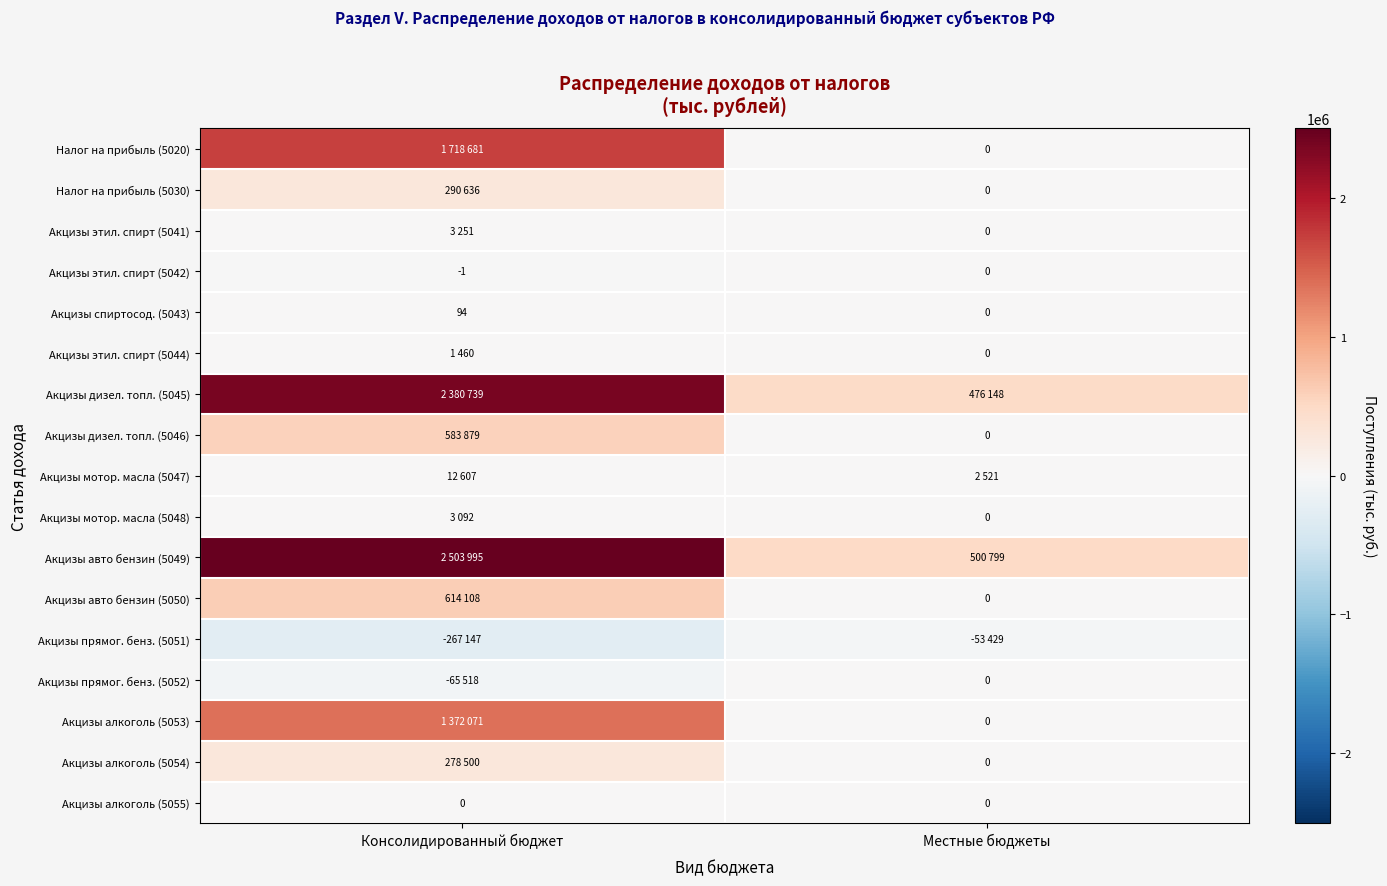

What is the sum of all Акцизы спиртосод. (5043) values?

94